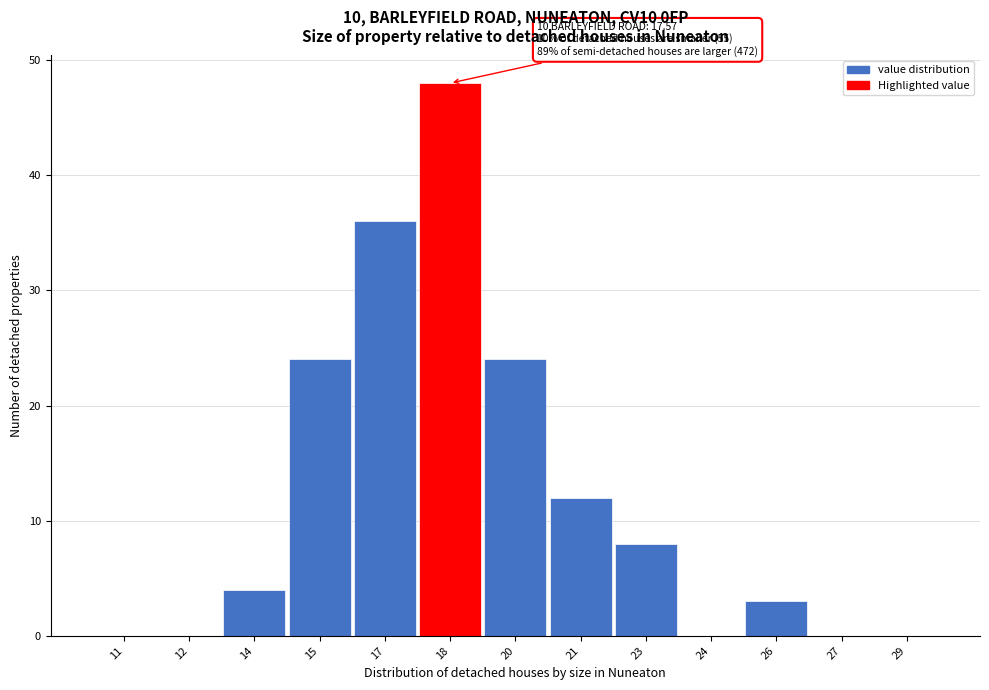

Reading left to right, what are all the values shown in this chart?

11=0	12=0	14=4	15=24	17=36	18=48	20=24	21=12	23=8	24=0	26=3	27=0	29=0